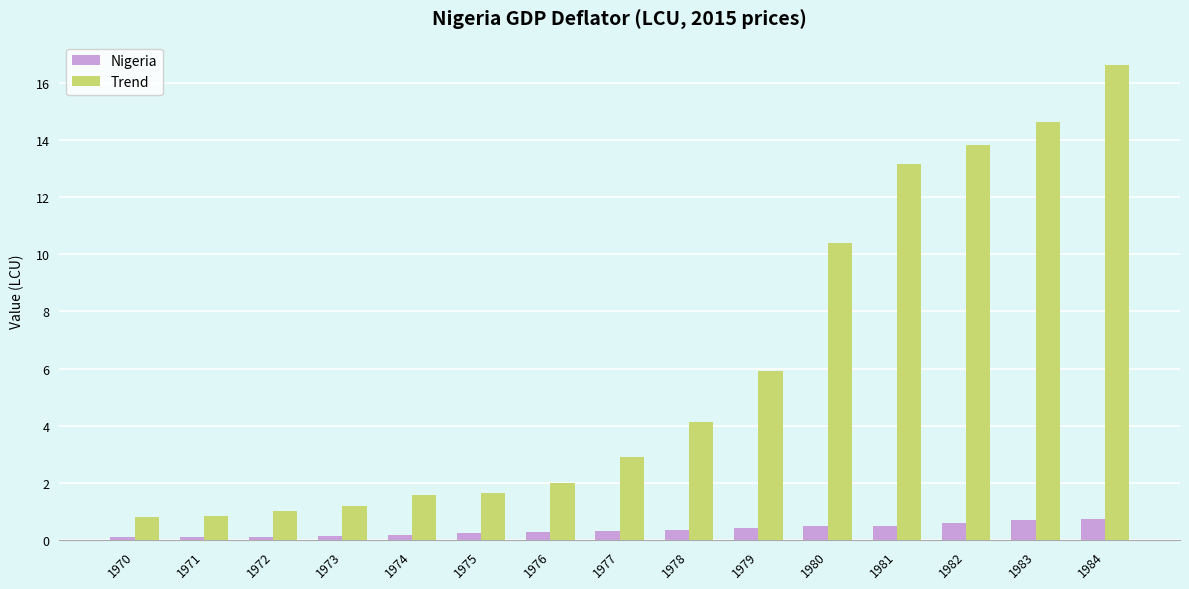

What is the greatest value displayed?

16.6